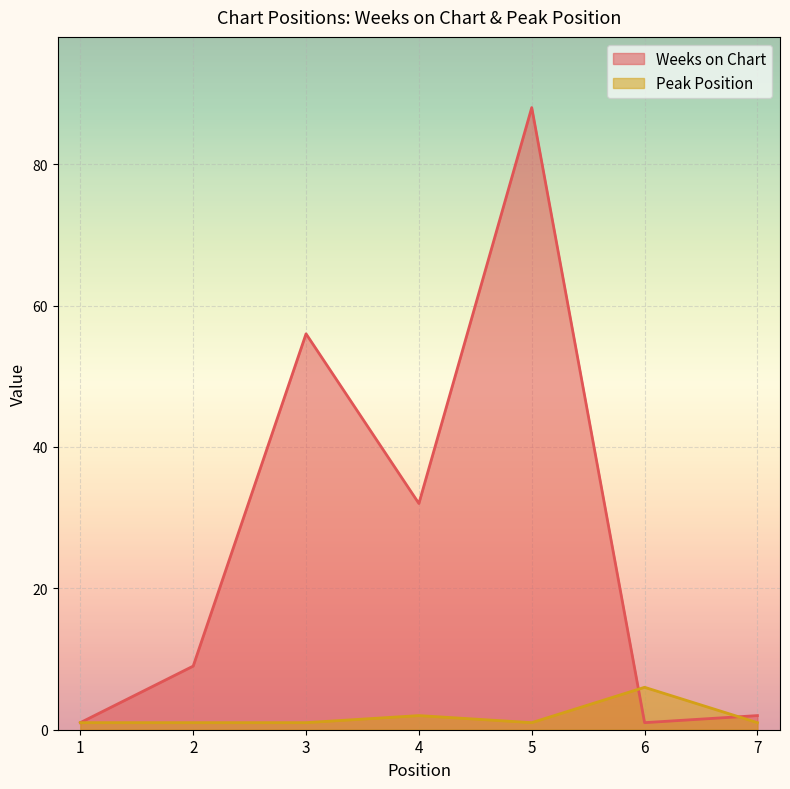

What is the difference between the highest and lowest values at 7?

1